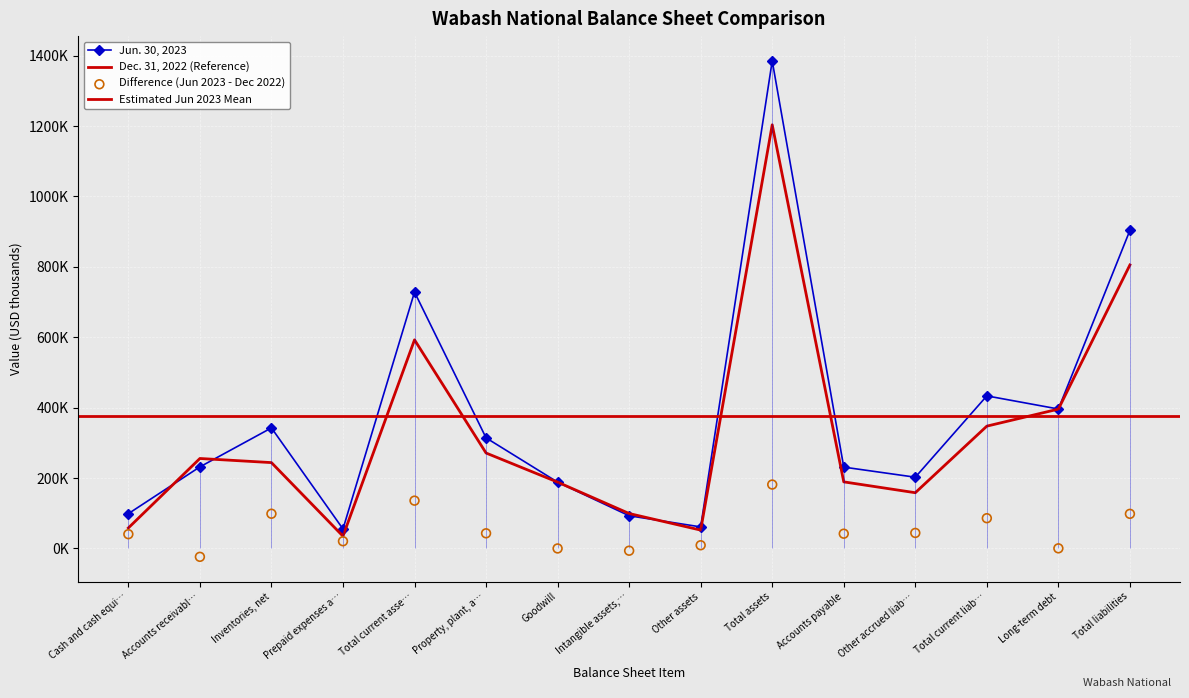

At which category is the sum across all series the highest?

Total assets